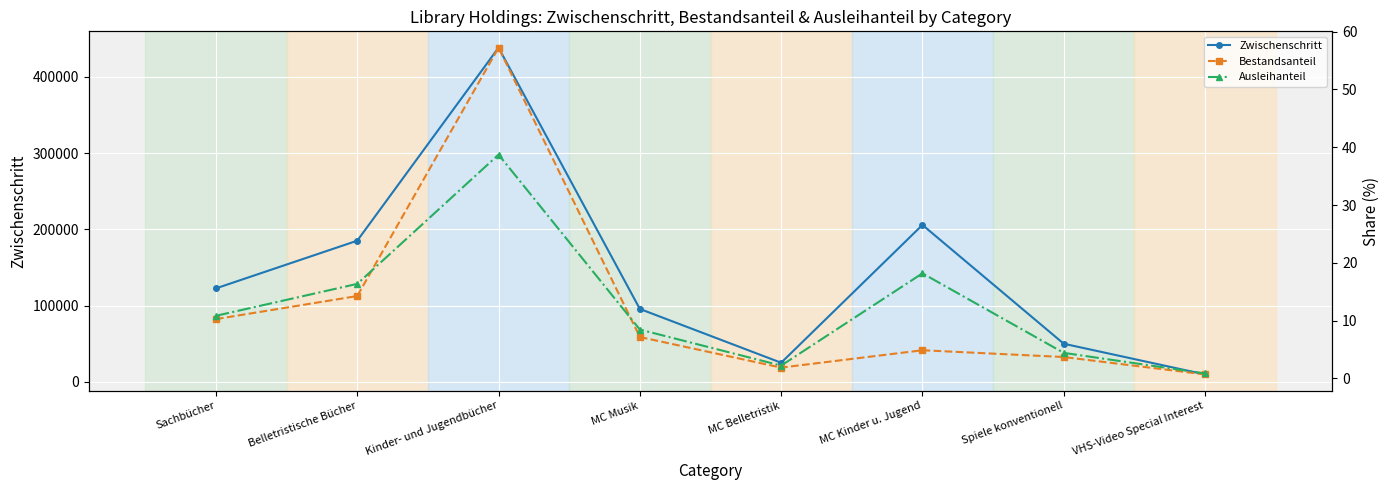

At how many categories does at least one series exceed 270722?

1